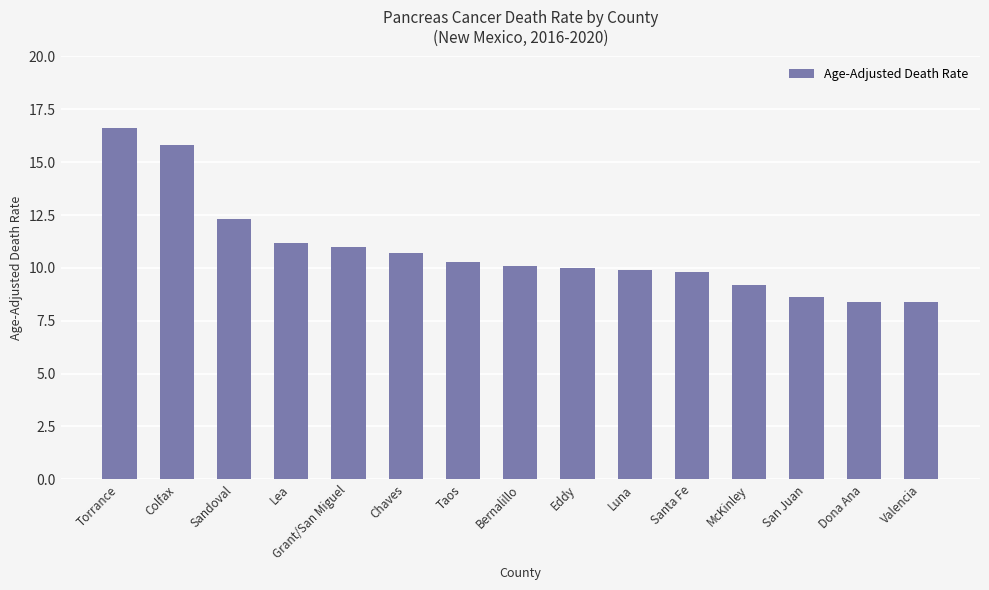

Where is the data nearest to the value 12?

Sandoval